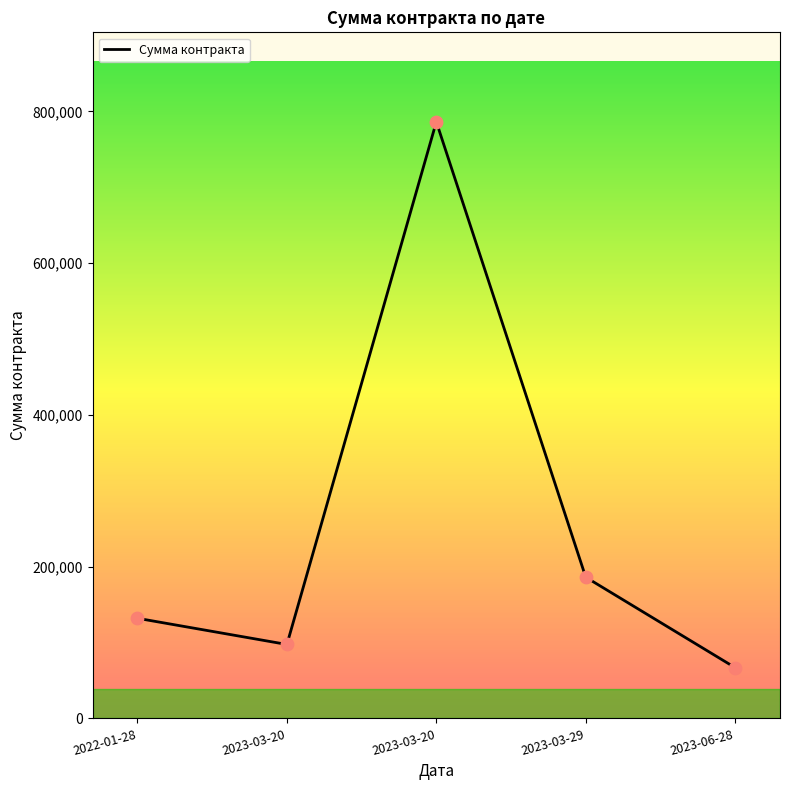

Count the number of categories in the chart.

5